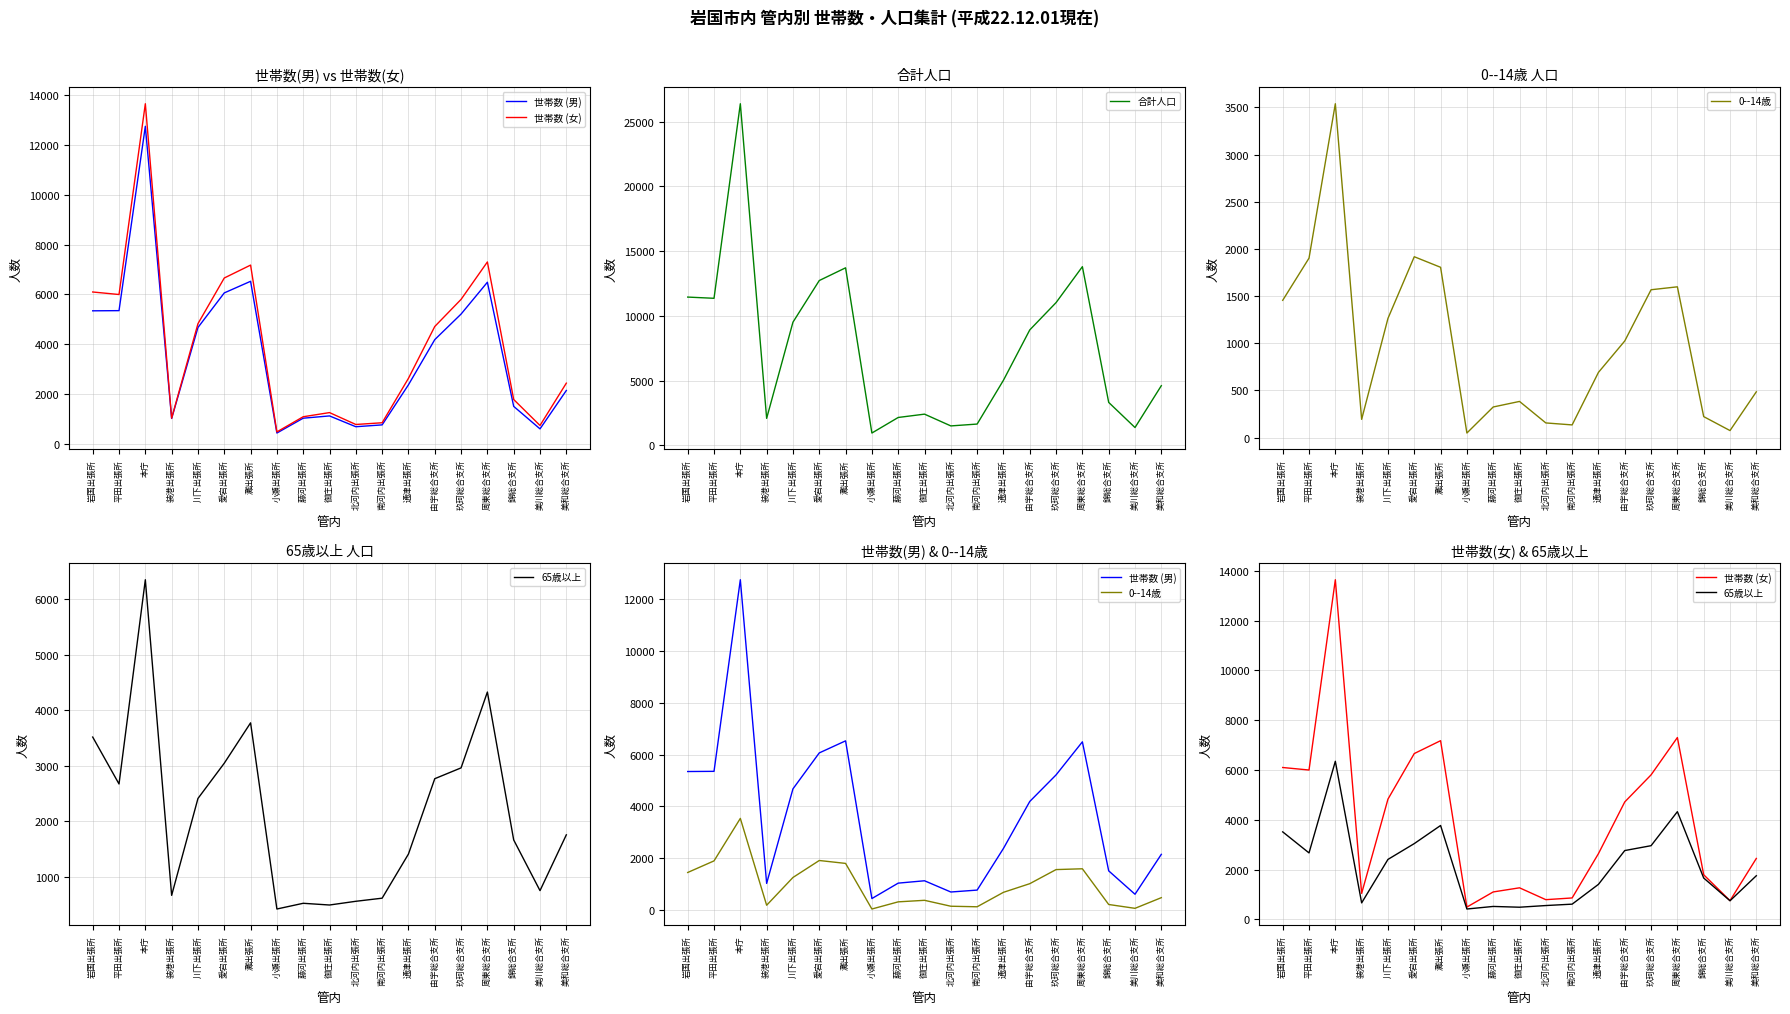

Reading left to right, extract all data points from this chart.

世帯数 (男): 岩国出張所=5345	平田出張所=5352	本庁=12735	装港出張所=1034	川下出張所=4677	愛宕出張所=6062	灘出張所=6527	小瀬出張所=451	藤河出張所=1045	御庄出張所=1136	北河内出張所=703	南河内出張所=777	通津出張所=2382	由宇総合支所=4191	玖珂総合支所=5215	周東総合支所=6489	錦総合支所=1518	美川総合支所=617	美和総合支所=2154
世帯数 (女): 岩国出張所=6099	平田出張所=5998	本庁=13638	装港出張所=1045	川下出張所=4829	愛宕出張所=6659	灘出張所=7176	小瀬出張所=496	藤河出張所=1103	御庄出張所=1269	北河内出張所=793	南河内出張所=862	通津出張所=2641	由宇総合支所=4717	玖珂総合支所=5803	周東総合支所=7302	錦総合支所=1793	美川総合支所=754	美和総合支所=2448
合計人口: 岩国出張所=11444	平田出張所=11350	本庁=26373	装港出張所=2079	川下出張所=9506	愛宕出張所=12721	灘出張所=13703	小瀬出張所=947	藤河出張所=2148	御庄出張所=2405	北河内出張所=1496	南河内出張所=1639	通津出張所=5023	由宇総合支所=8908	玖珂総合支所=11018	周東総合支所=13791	錦総合支所=3311	美川総合支所=1371	美和総合支所=4602
0--14歳: 岩国出張所=1455	平田出張所=1902	本庁=3539	装港出張所=193	川下出張所=1263	愛宕出張所=1917	灘出張所=1805	小瀬出張所=48	藤河出張所=324	御庄出張所=383	北河内出張所=155	南河内出張所=134	通津出張所=691	由宇総合支所=1024	玖珂総合支所=1567	周東総合支所=1598	錦総合支所=222	美川総合支所=74	美和総合支所=485
65歳以上: 岩国出張所=3515	平田出張所=2670	本庁=6349	装港出張所=664	川下出張所=2409	愛宕出張所=3044	灘出張所=3771	小瀬出張所=418	藤河出張所=521	御庄出張所=490	北河内出張所=557	南河内出張所=613	通津出張所=1408	由宇総合支所=2765	玖珂総合支所=2960	周東総合支所=4326	錦総合支所=1662	美川総合支所=749	美和総合支所=1754